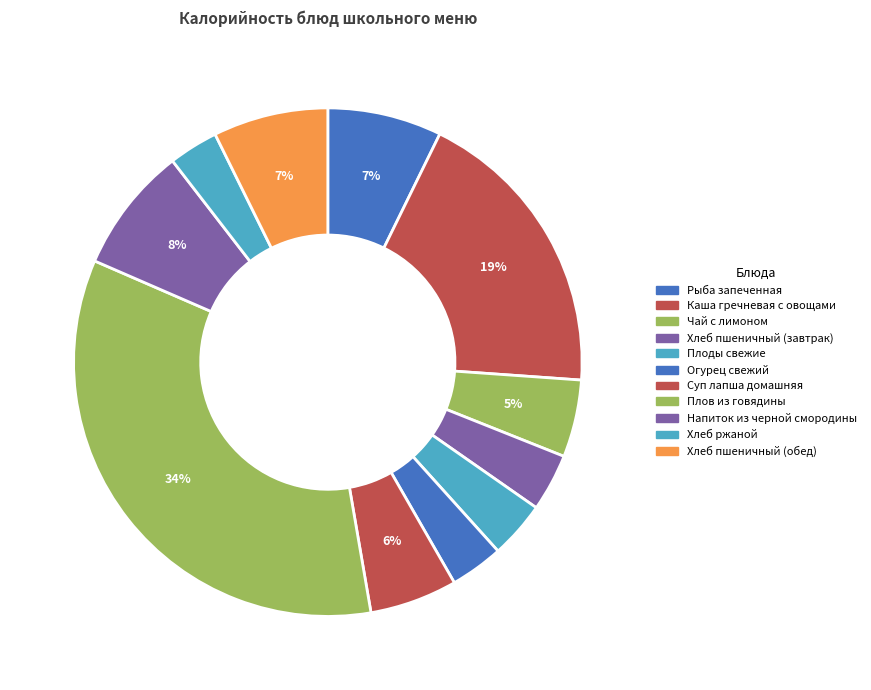

What portion of the pie excludes Хлеб пшеничный (завтрак)?

96.3%